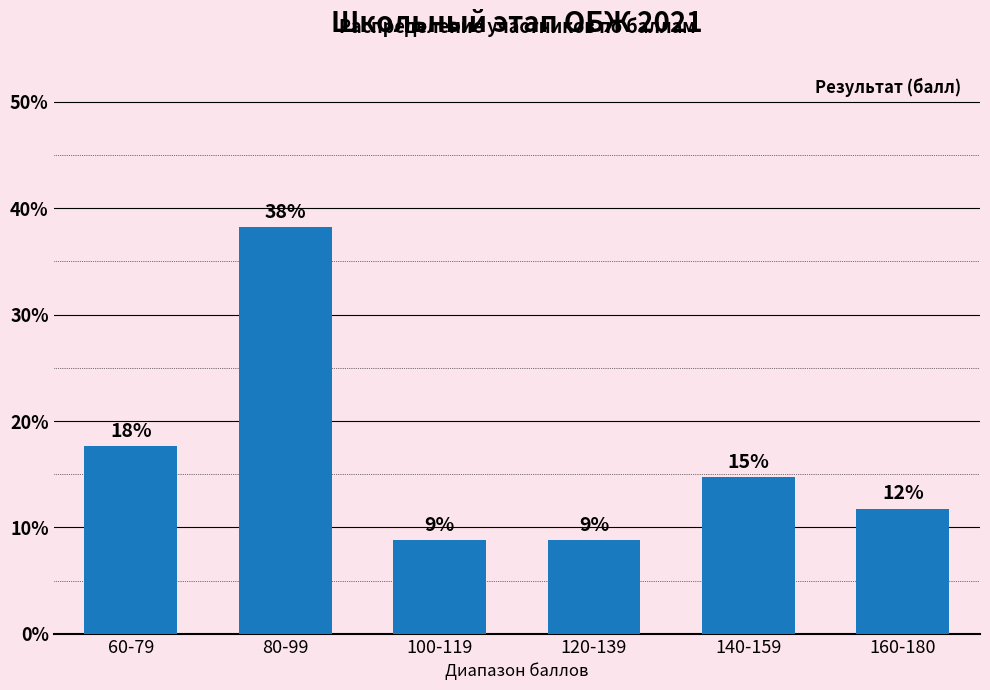

Reading right to left, list all the values displayed in this chart.

0.1	0.1	0.1	0.1	0.4	0.2